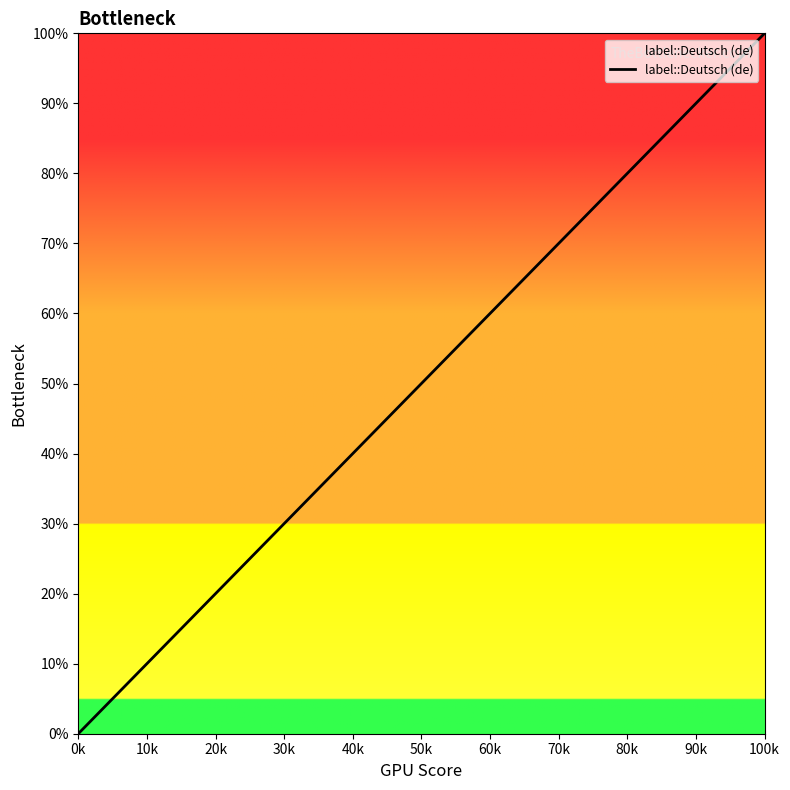

Does the chart have visible grid lines?

No